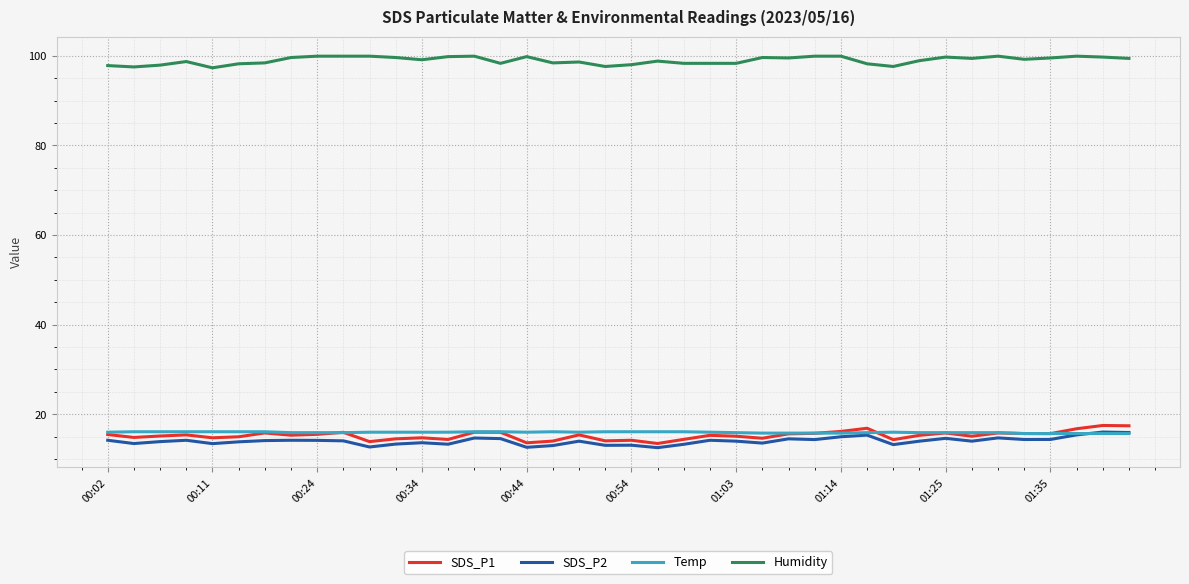

What is the minimum value for Humidity?

97.3